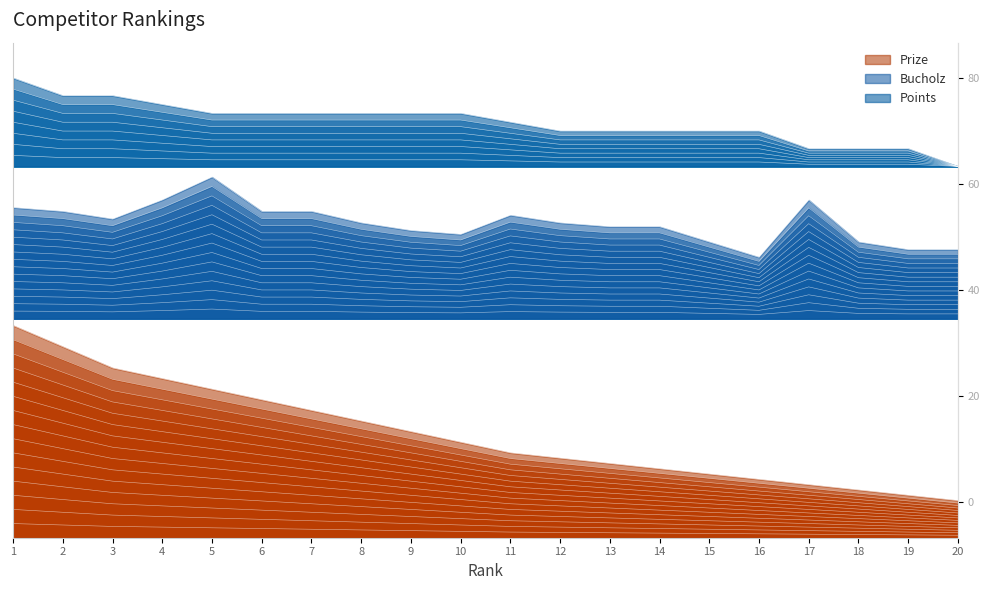

List the labels in order of Prize value, smallest first.

20, 19, 18, 17, 16, 15, 14, 13, 12, 11, 10, 9, 8, 7, 6, 5, 4, 3, 2, 1